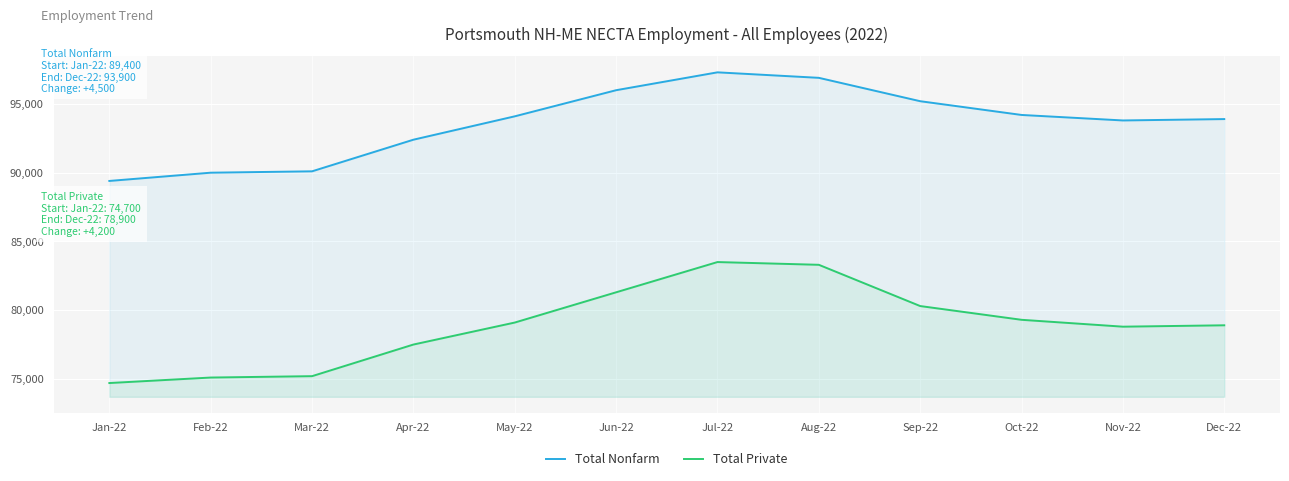

The Total Private series shows 83300 at Aug-22. True or false?

True